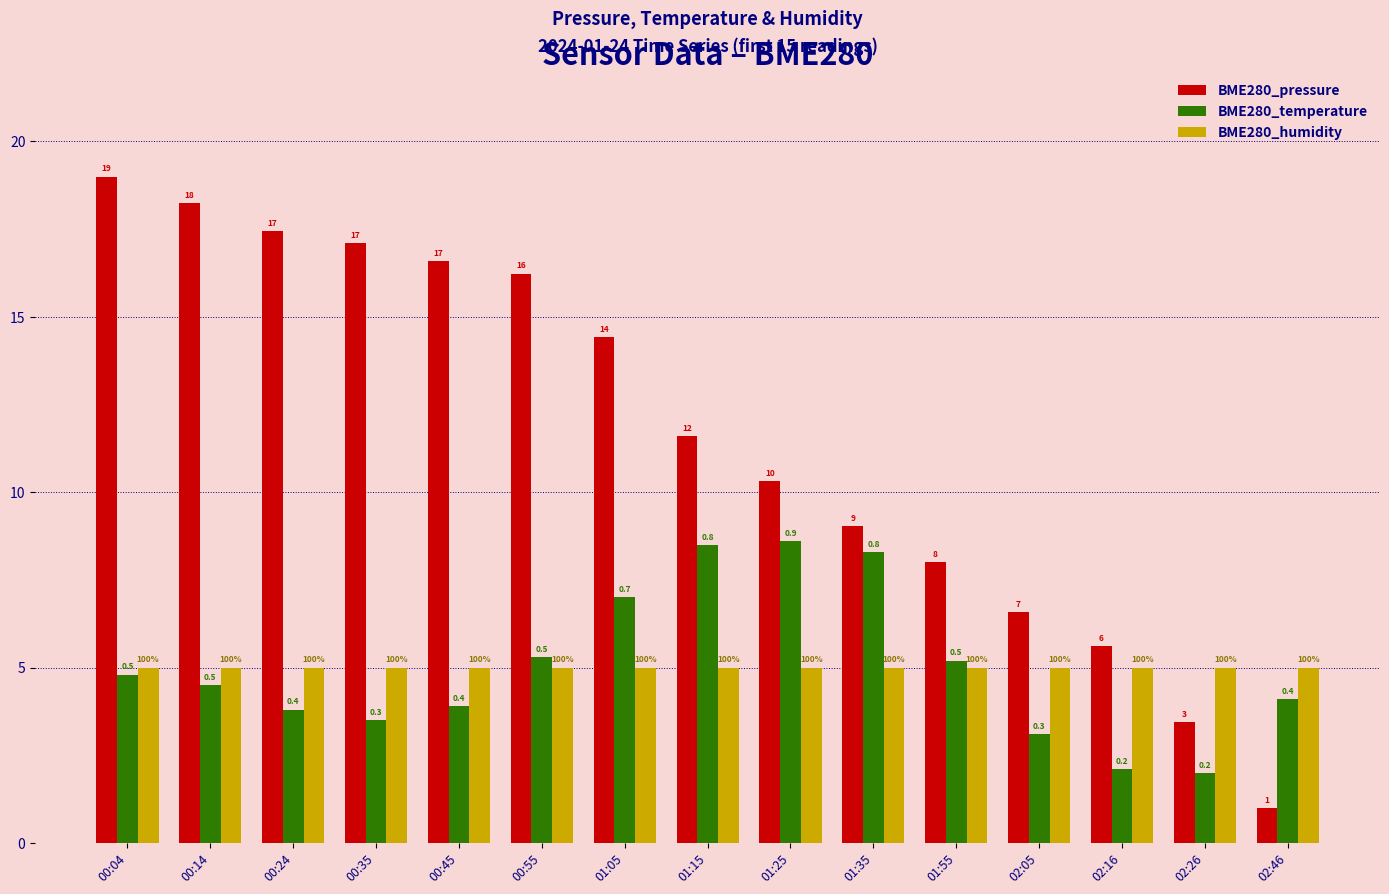

What is the difference between the highest and lowest values at 00:35?

13.6